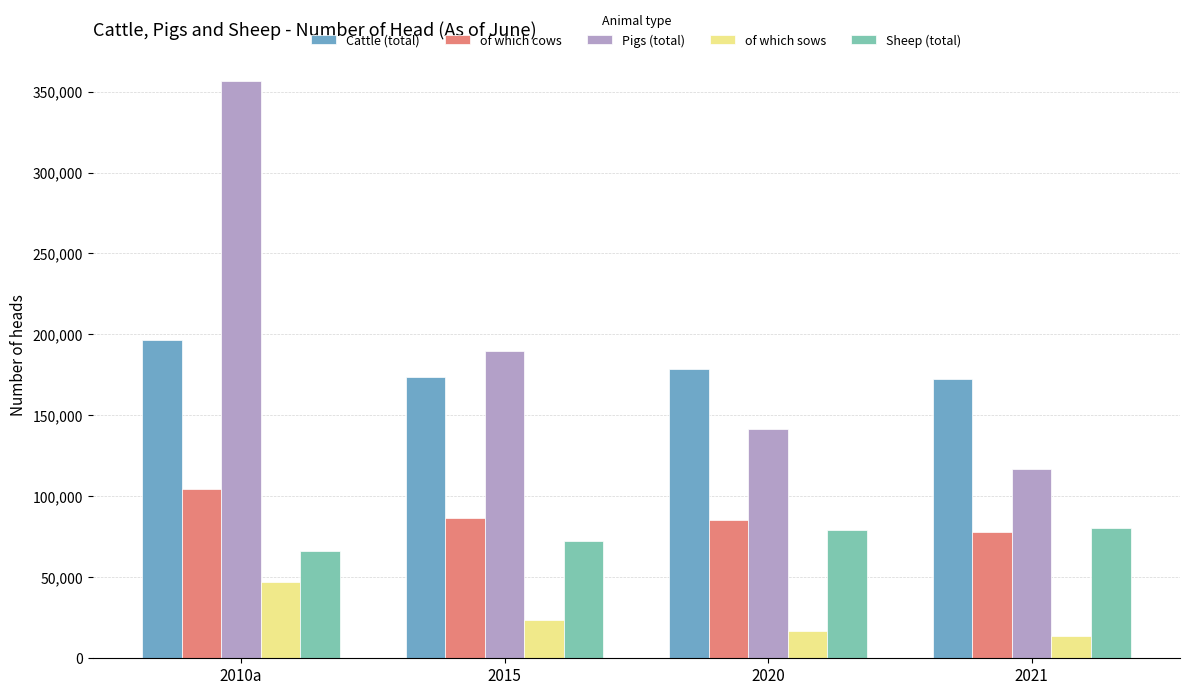

Count the number of data series in this chart.

5